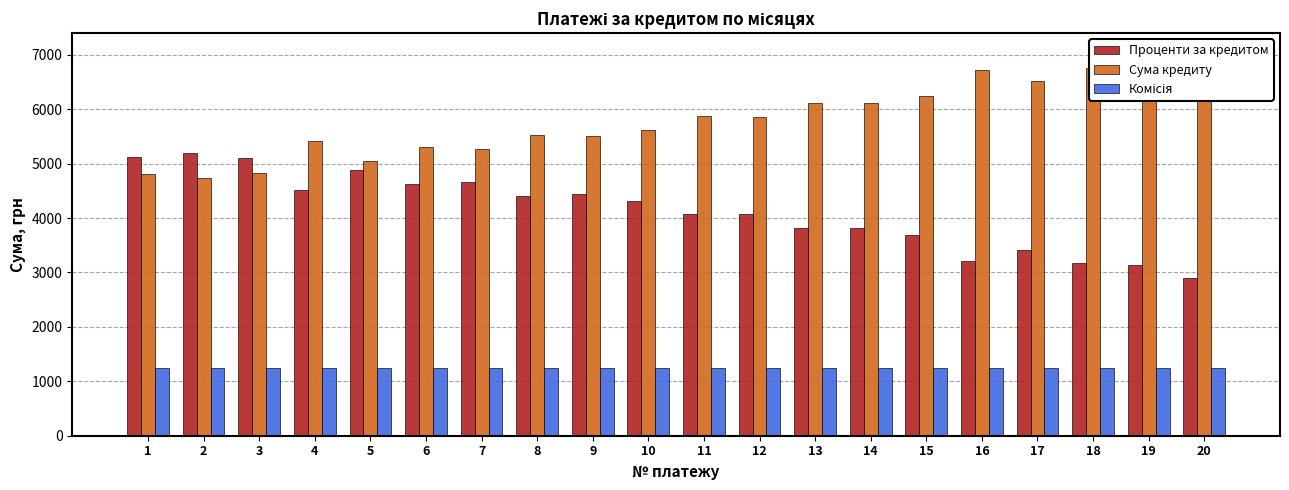

Reading left to right, list all the values displayed in this chart.

Проценти за кредитом: 5122.9	5195.9	5105.2	4518.4	4887.4	4626.0	4667.3	4408.4	4437.9	4321.1	4066.2	4077.1	3825.1	3822.8	3692.9	3215.7	3417.4	3173.2	3135.3	2894.3
Сума кредиту: 4817.0	4744.1	4834.8	5421.5	5052.5	5314.0	5272.6	5531.5	5502.0	5618.9	5873.7	5862.9	6114.9	6117.2	6247.1	6724.3	6522.5	6766.8	6804.7	7045.6
Комісія: 1250.0	1250.0	1250.0	1250.0	1250.0	1250.0	1250.0	1250.0	1250.0	1250.0	1250.0	1250.0	1250.0	1250.0	1250.0	1250.0	1250.0	1250.0	1250.0	1250.0